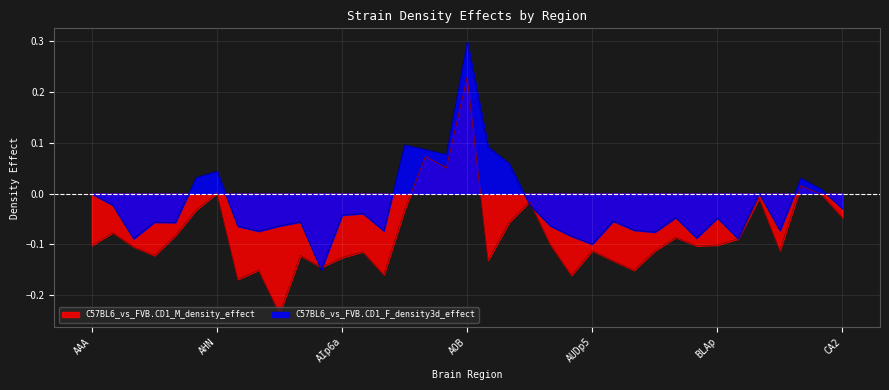

How many lines are shown in the chart?

2